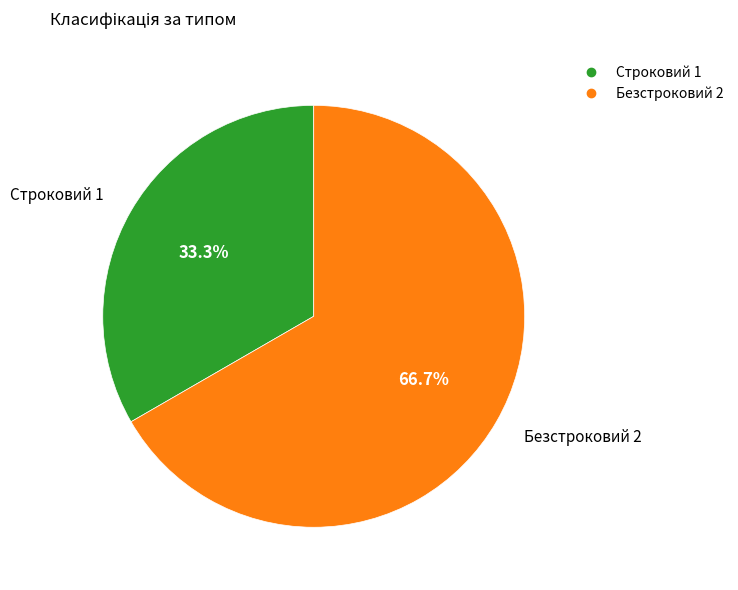

To the nearest percent, what is the difference between the Безстроковий and Строковий slice percentages?

33%